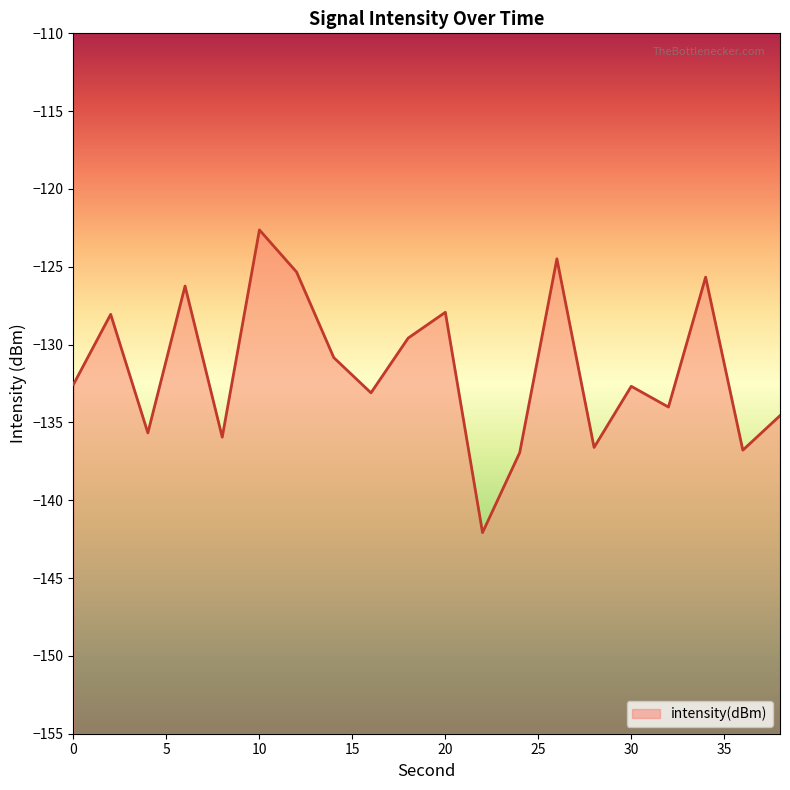

Rank the categories by value from highest to lowest.

10, 26, 12, 34, 6, 20, 2, 18, 14, 0, 30, 16, 32, 38, 4, 8, 28, 36, 24, 22